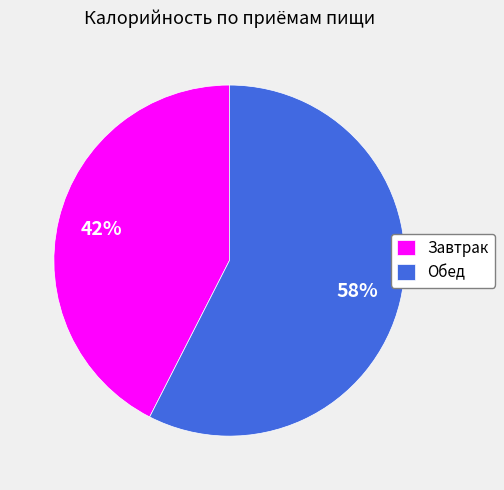

To the nearest percent, what percentage of the pie is Завтрак?

42%